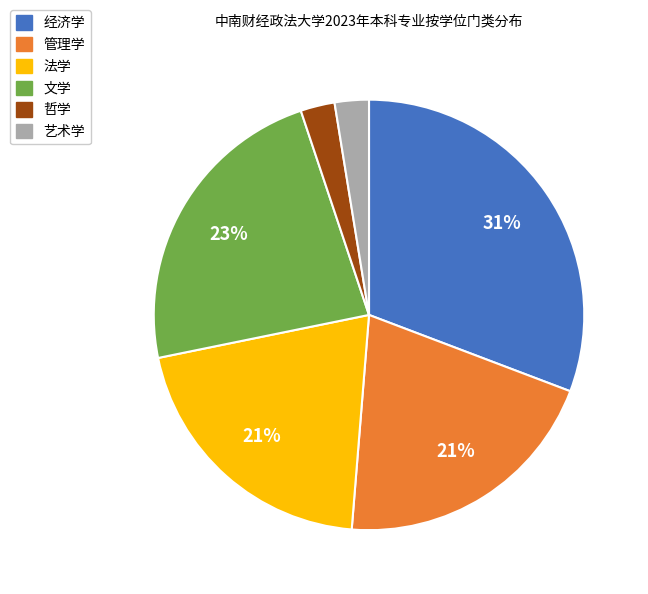

Is 文学 the majority of the pie?

No